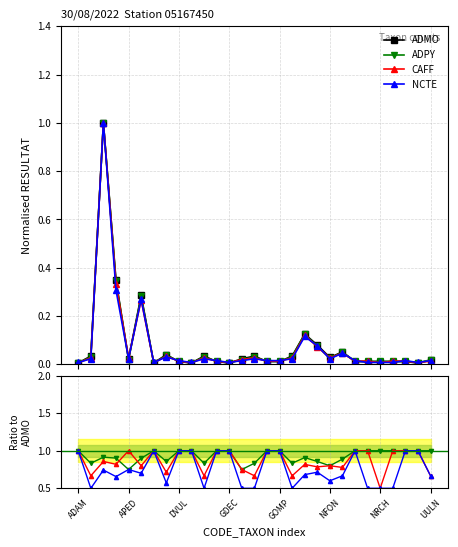

Does the chart display data point markers on the line(s)?

Yes